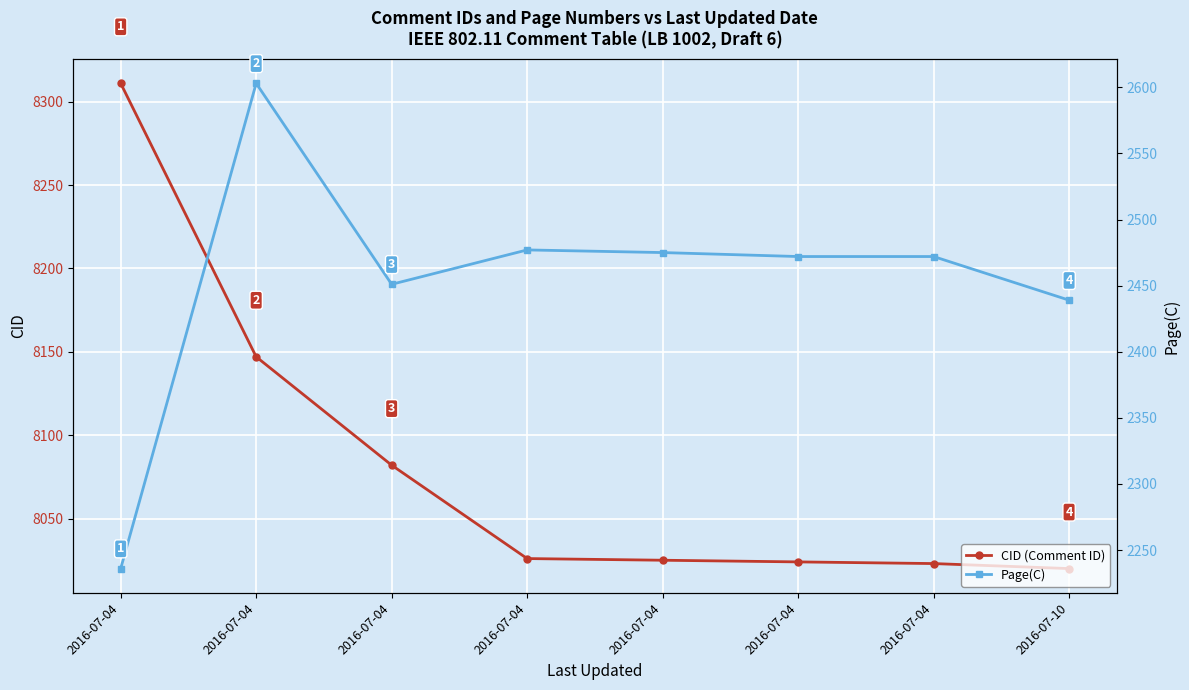

True or false: CID (Comment ID) has a value of 13980 at 2016-07-04.

False